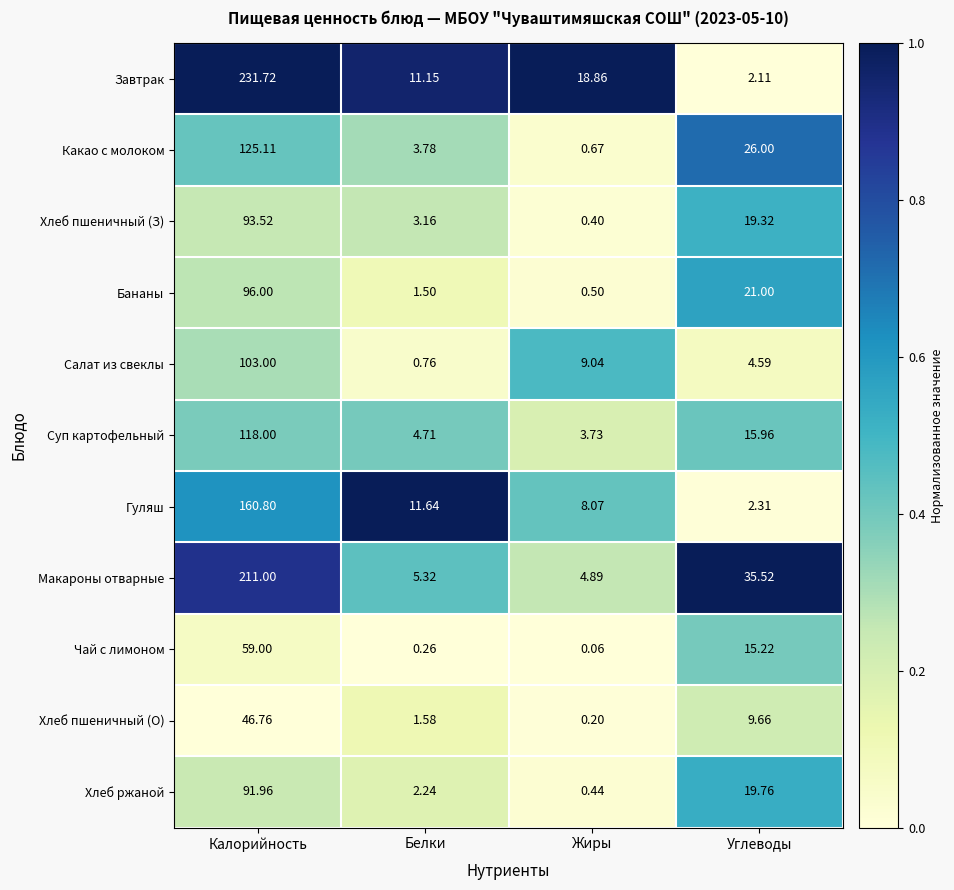

What is the total value across all series at Жиры?

46.9